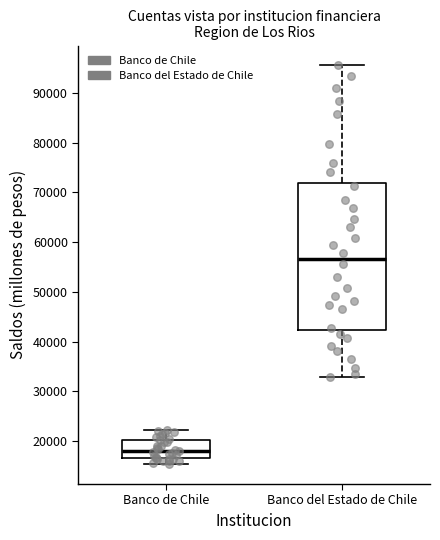

Reading left to right, read every box against the y-axis: the position of its median line, the range the box covers, and the ends of its whiskers. The values are not printed on the chart, so give them approximately, as read against the axis.

Banco de Chile: median 18000, box 17000 to 20000, whiskers 15000 to 22000
Banco del Estado de Chile: median 57000, box 42000 to 72000, whiskers 33000 to 96000